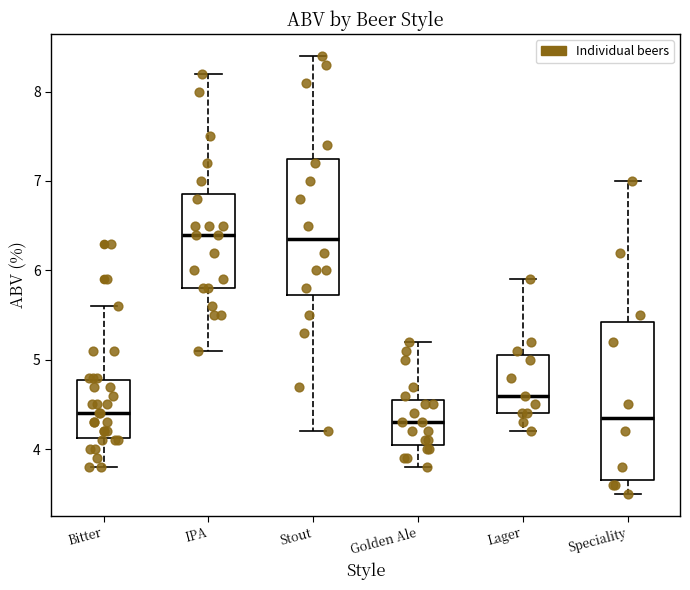

Reading left to right, transcribe this box plot: for each box, give where its median line is, the range the box spans, and where its two whiskers end, as read against the y-axis. The values are not printed on the chart, so give them approximately, as read against the axis.

Bitter: median 4.4, box 4.1 to 4.8, whiskers 3.8 to 5.6
IPA: median 6.4, box 5.8 to 6.9, whiskers 5.1 to 8.2
Stout: median 6.4, box 5.7 to 7.3, whiskers 4.2 to 8.4
Golden Ale: median 4.3, box 4.1 to 4.6, whiskers 3.8 to 5.2
Lager: median 4.6, box 4.4 to 5.1, whiskers 4.2 to 5.9
Speciality: median 4.4, box 3.7 to 5.4, whiskers 3.5 to 7.0